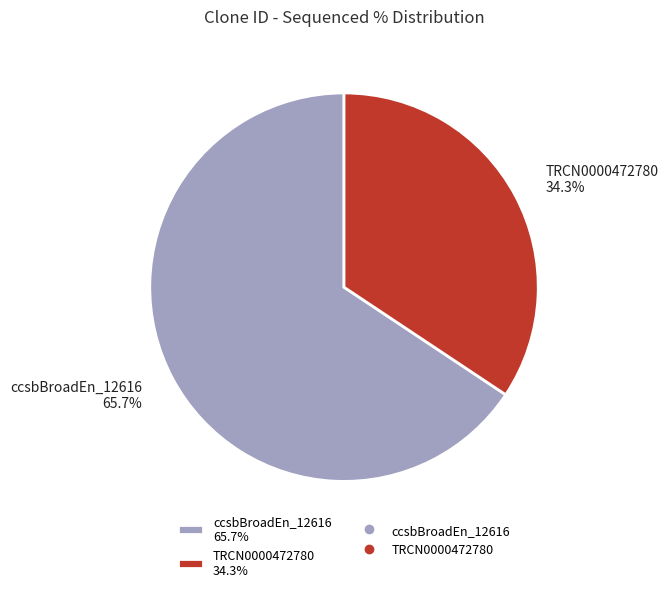

What is the majority slice?

ccsbBroadEn_12616 65.7%